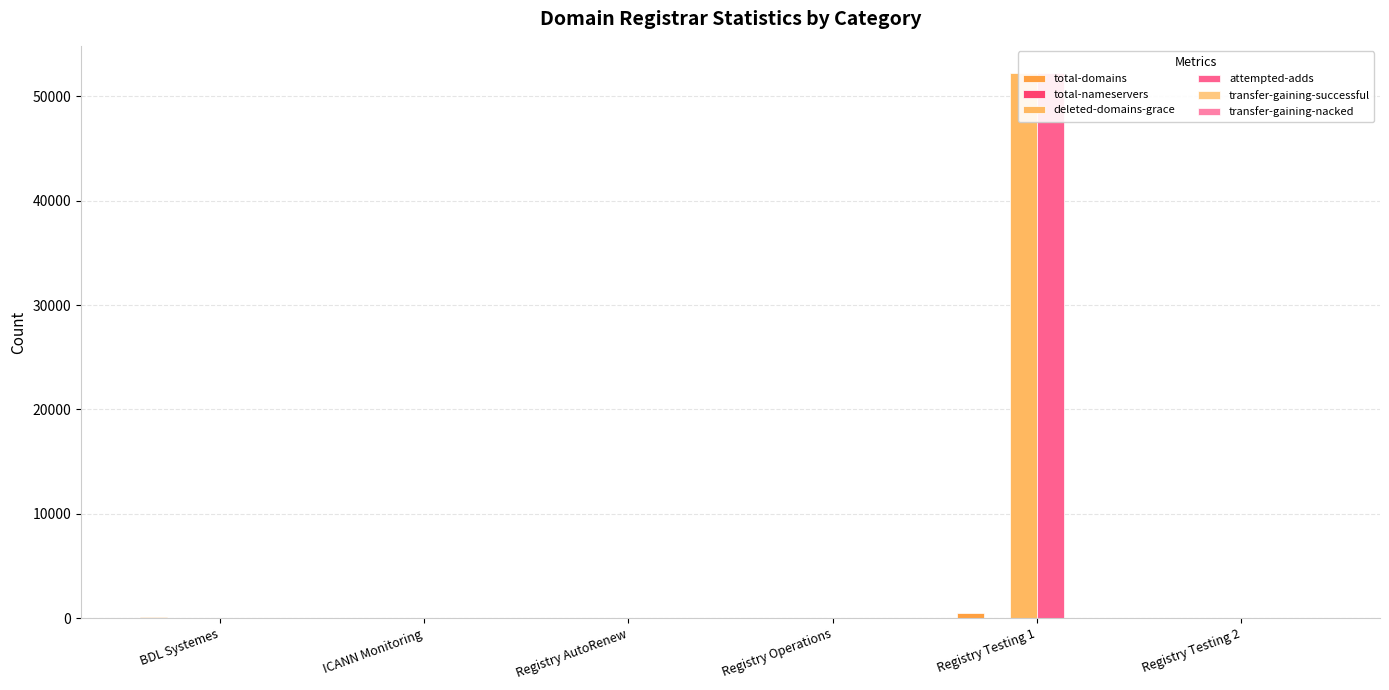

What are all the series names shown in the legend?

total-domains, total-nameservers, deleted-domains-grace, attempted-adds, transfer-gaining-successful, transfer-gaining-nacked